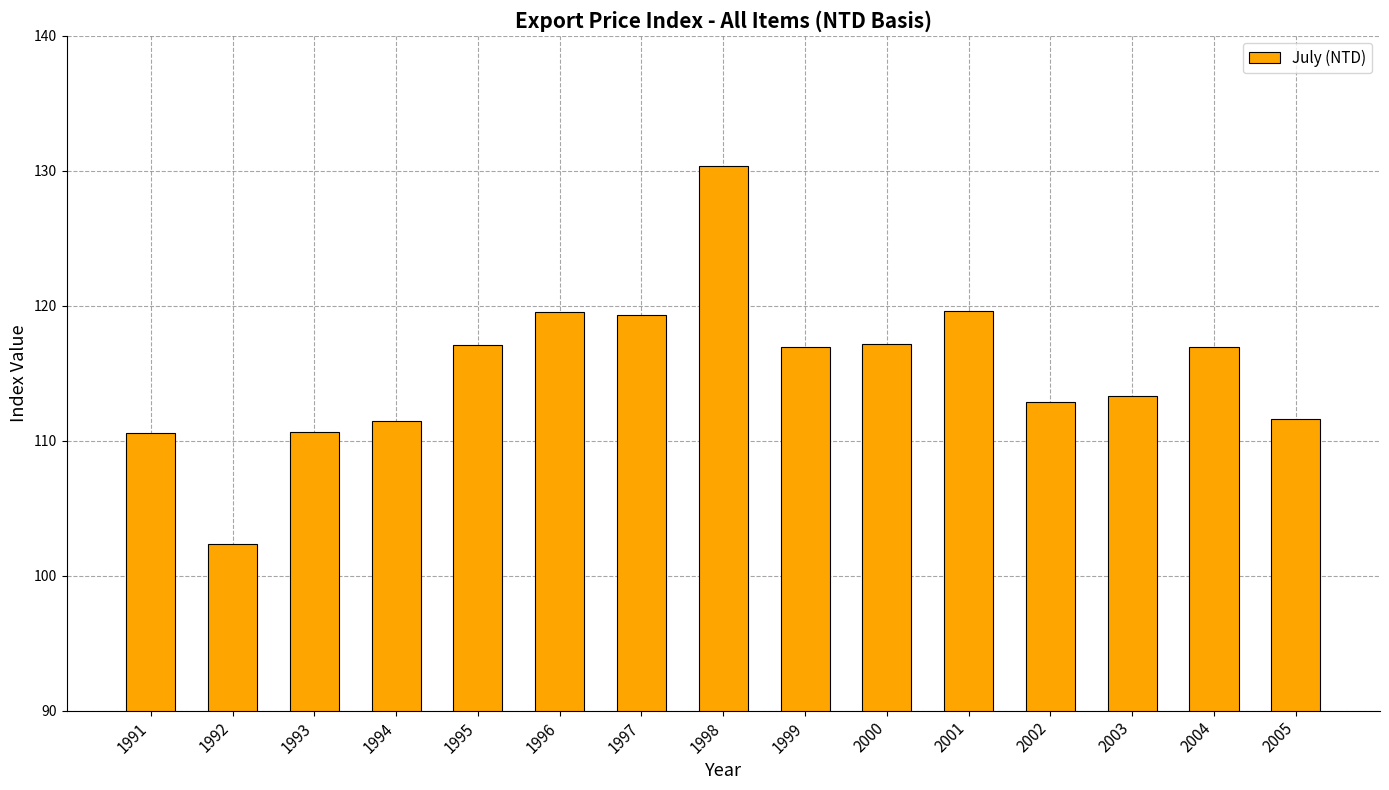

Is it true that the value at 2004 is 190.1?

False